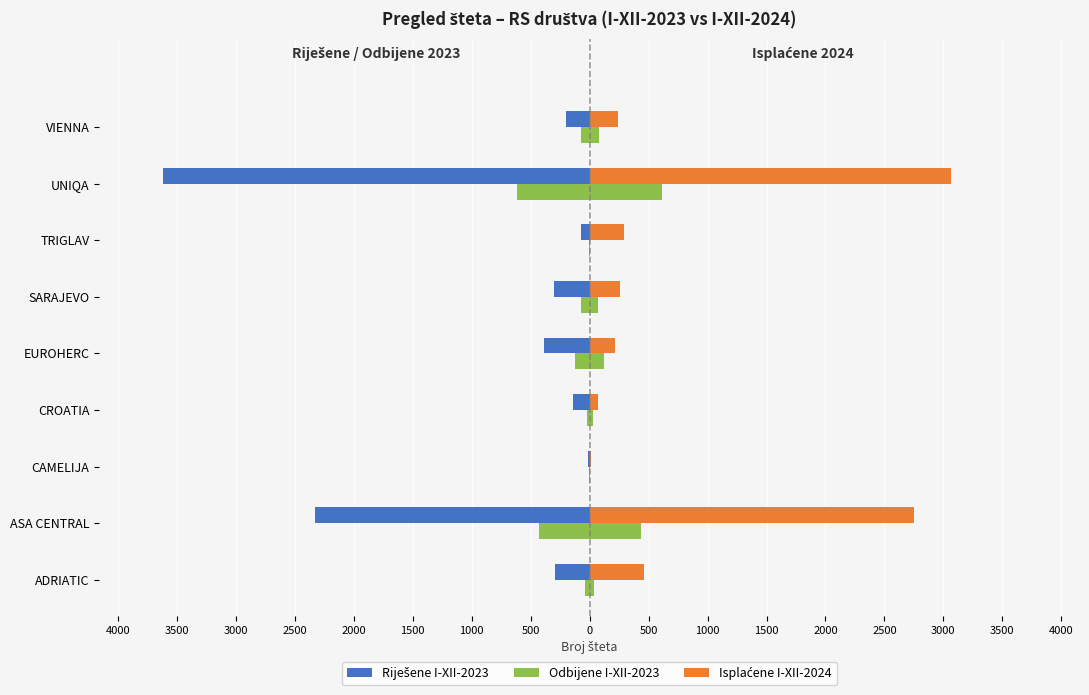

The value of Riješene I-XII-2023 at ADRIATIC is -483. True or false?

False